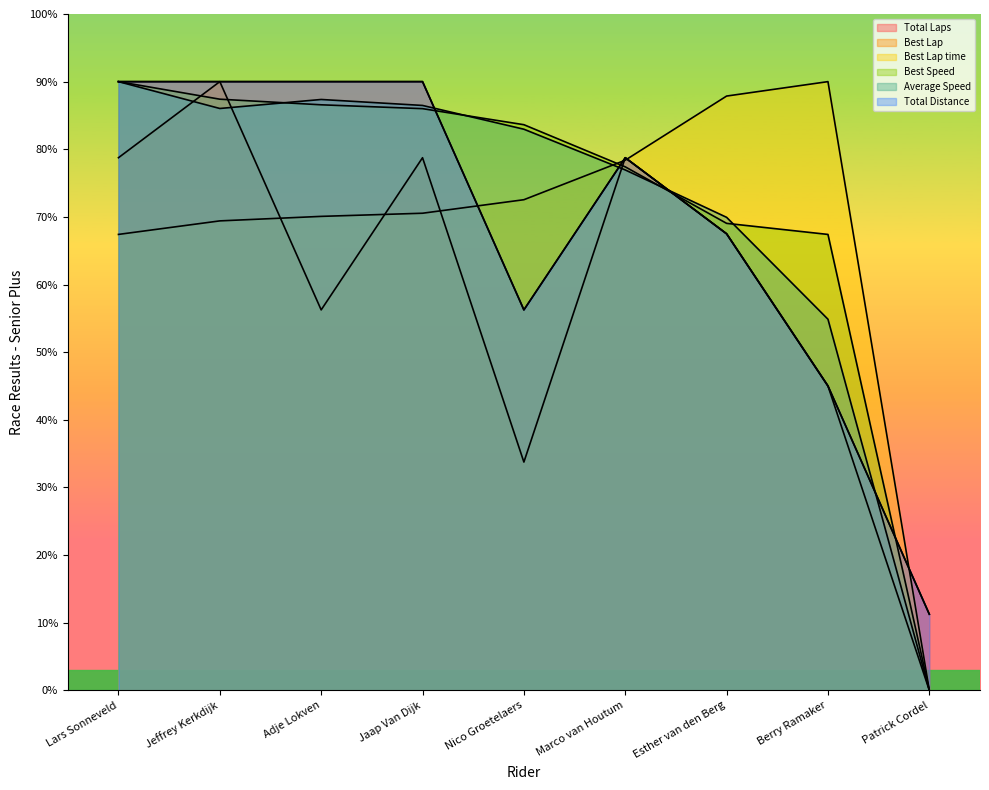

The value of Best Lap at Patrick Cordel is 0.0. True or false?

True